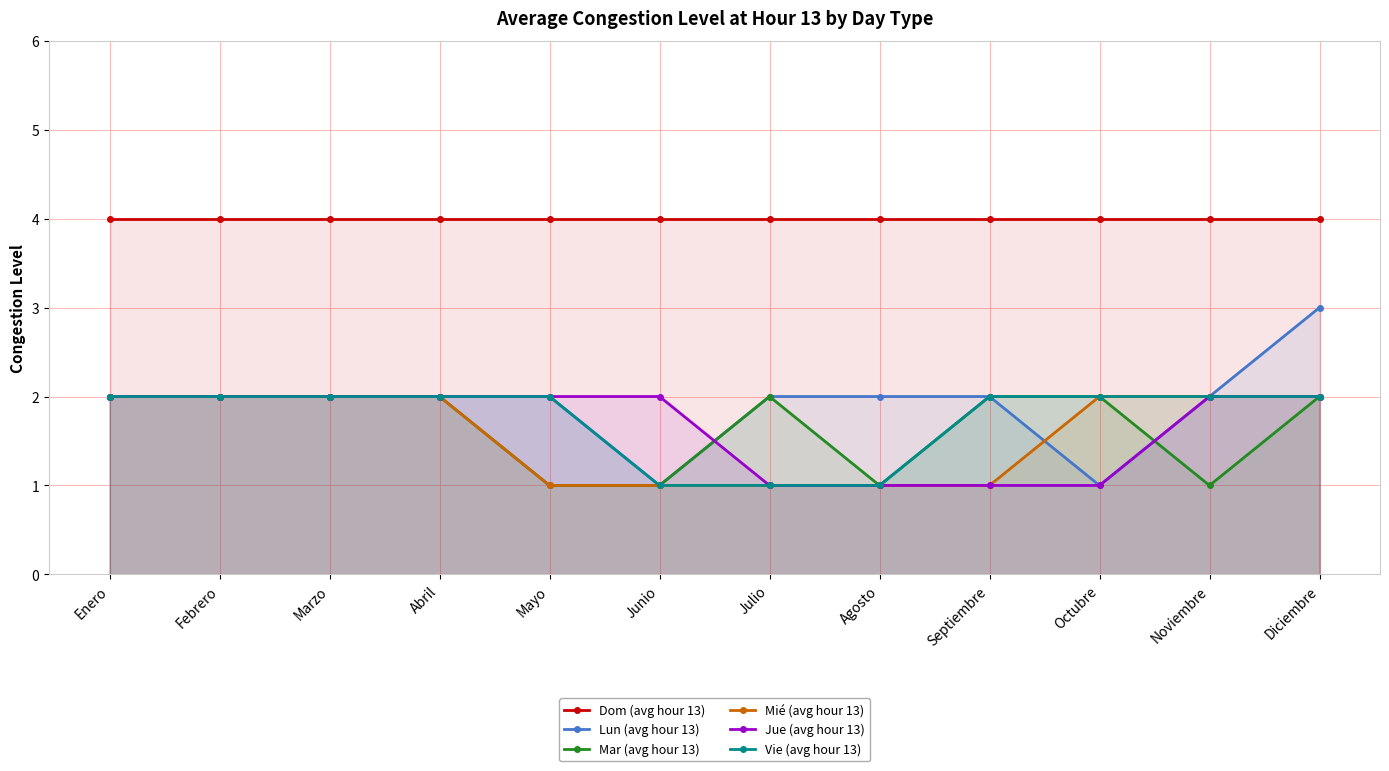

Reading right to left, transcribe all the data shown in this chart.

Dom (avg hour 13): 4	4	4	4	4	4	4	4	4	4	4	4
Lun (avg hour 13): 3	2	1	2	2	2	1	2	2	2	2	2
Mar (avg hour 13): 2	1	2	2	1	2	1	1	2	2	2	2
Mié (avg hour 13): 2	2	2	1	1	1	1	1	2	2	2	2
Jue (avg hour 13): 2	2	1	1	1	1	2	2	2	2	2	2
Vie (avg hour 13): 2	2	2	2	1	1	1	2	2	2	2	2